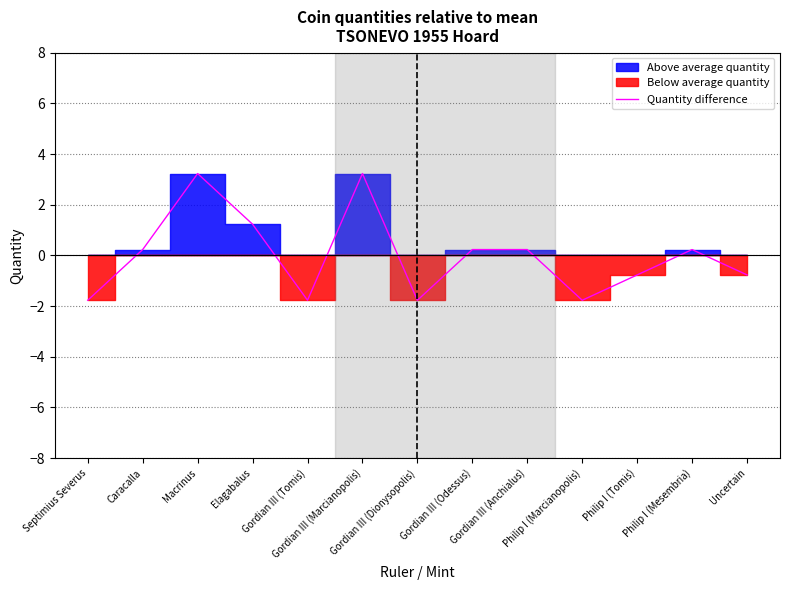

How many data points are above 0?

7